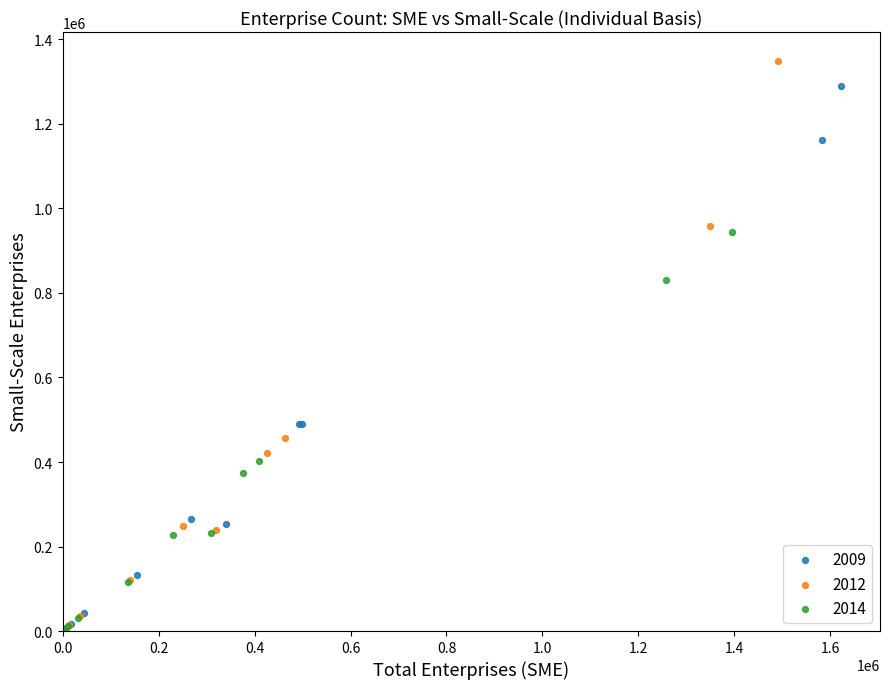

Which series contains the highest Y value?

2012